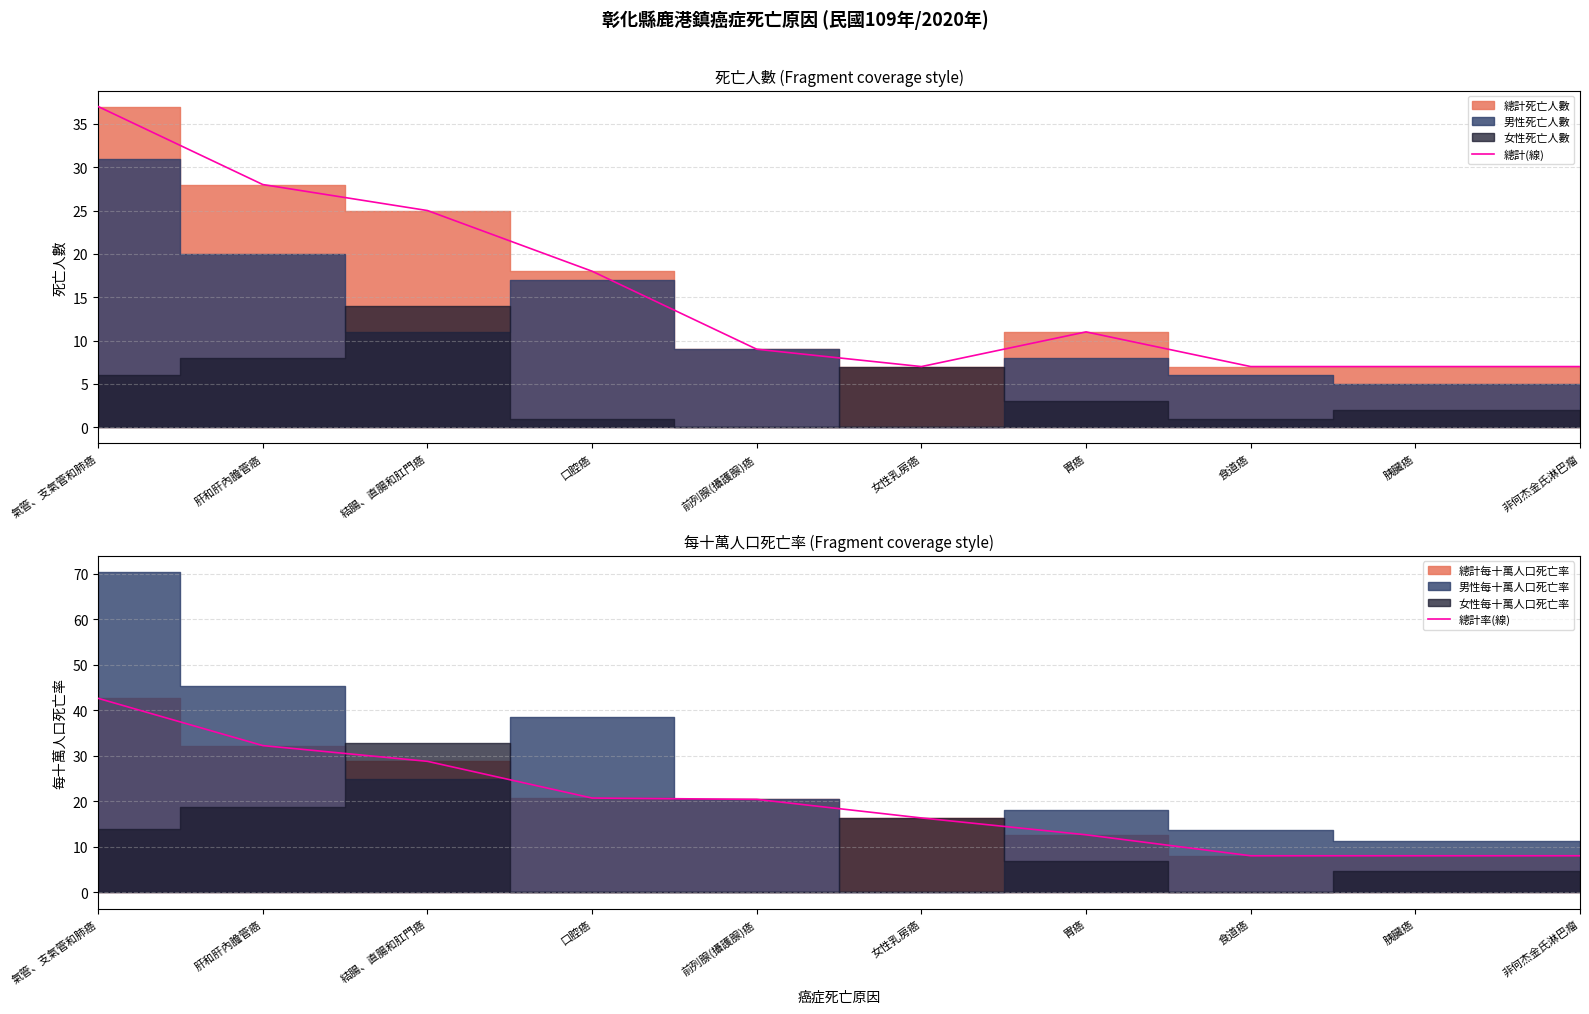

How many categories are shown in the chart?

10